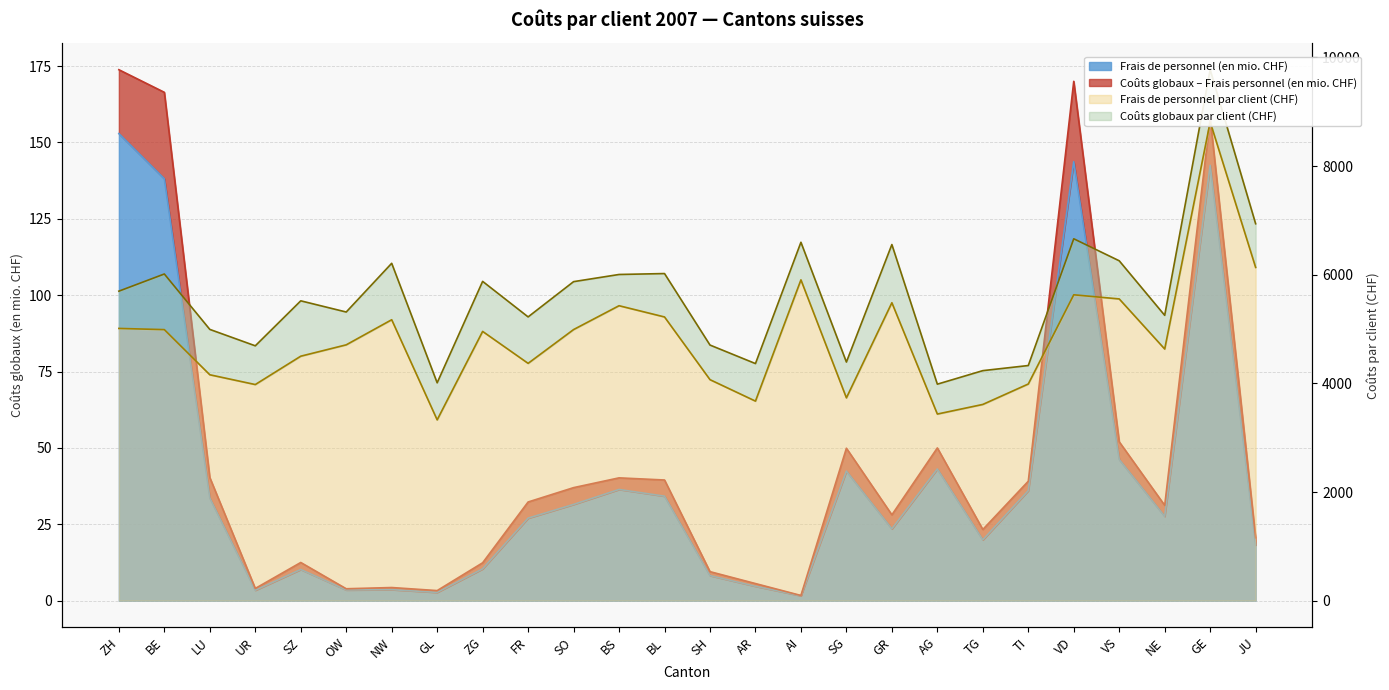

Does the chart display data point markers on the line(s)?

No